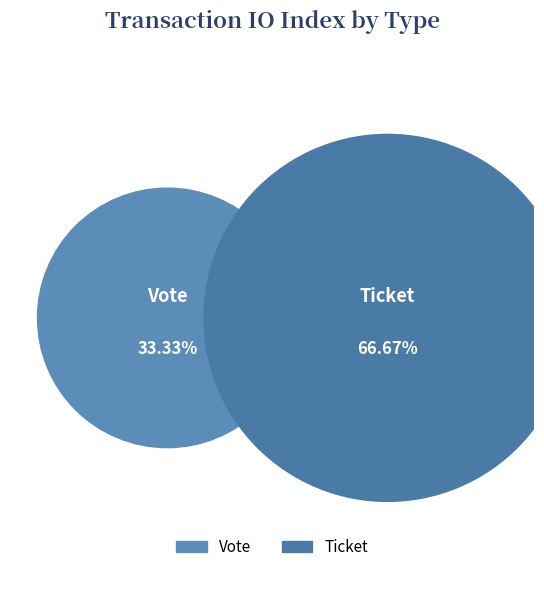

How many slices are in this pie chart?

2